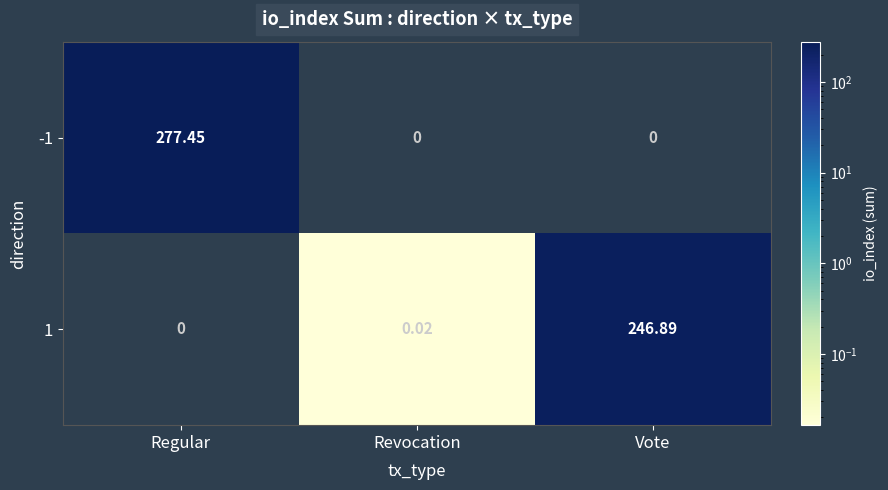

At which category is the sum across all series the highest?

Regular